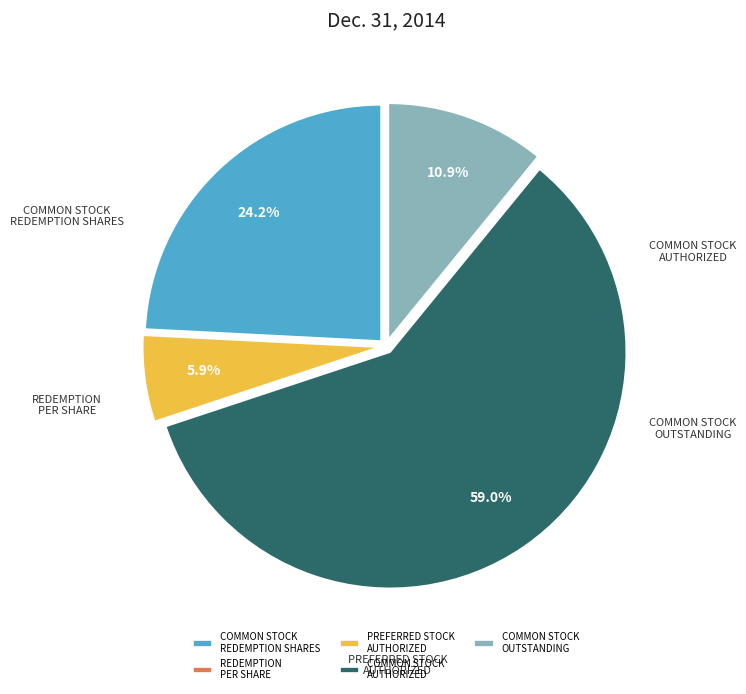

Which category has the biggest portion of the pie?

COMMON STOCK AUTHORIZED